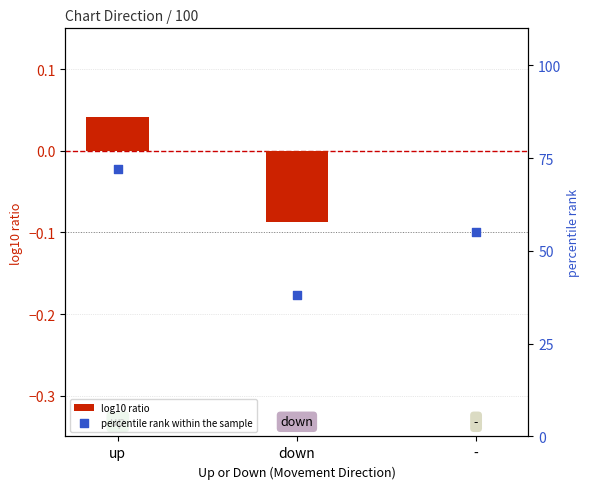

Which series contains the highest Y value?

percentile rank within the sample